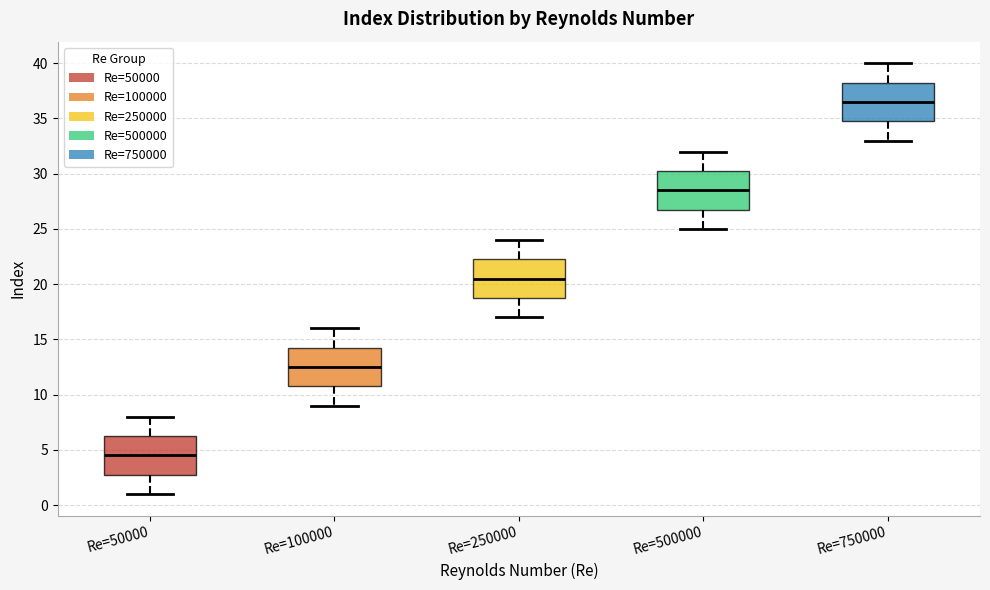

Where does the median line of the box for Re=100000 sit on the y-axis? The values are not printed on the chart, so give them approximately, as read against the axis.

12.5